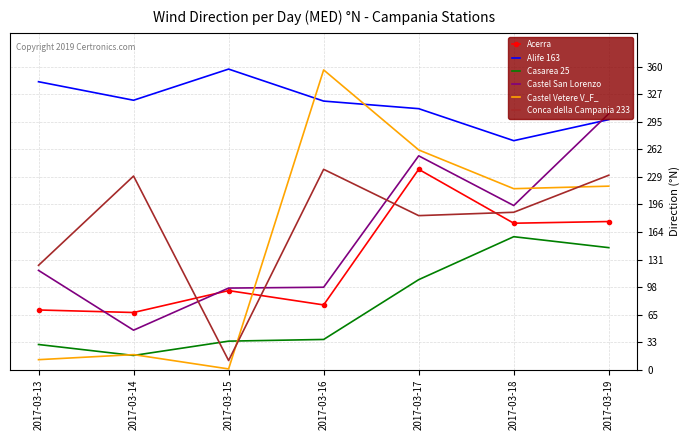

Between 2017-03-14 and 2017-03-19, which series saw the biggest shift?

Castel San Lorenzo